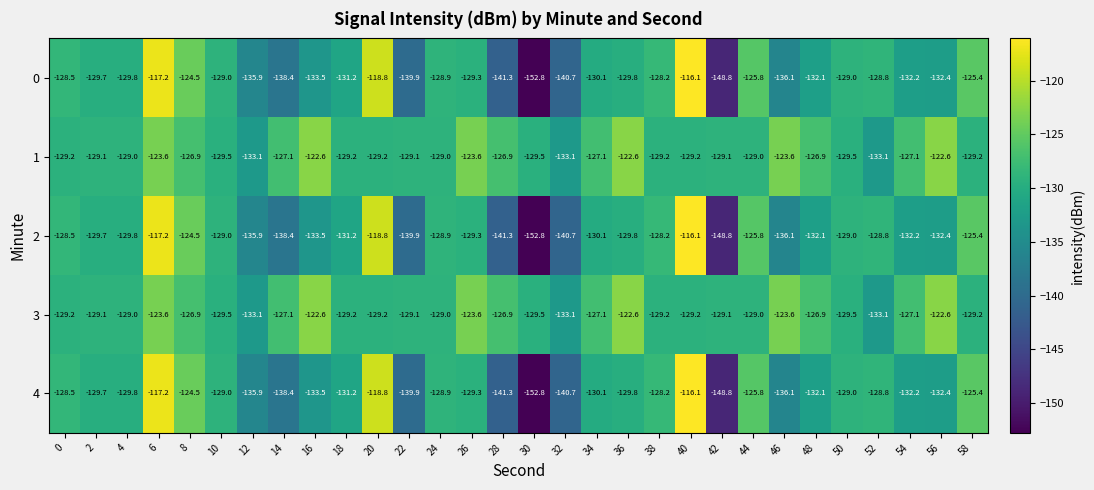

True or false: 3 has a value of -78.1 at 24.

False